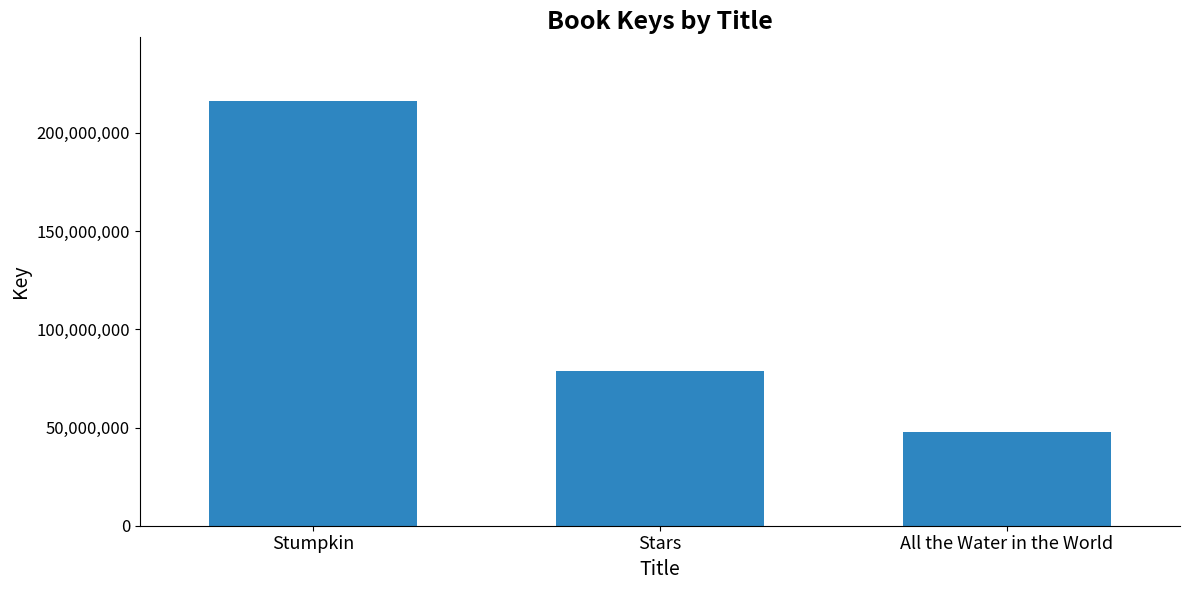

What position from the right is All the Water in the World?

1